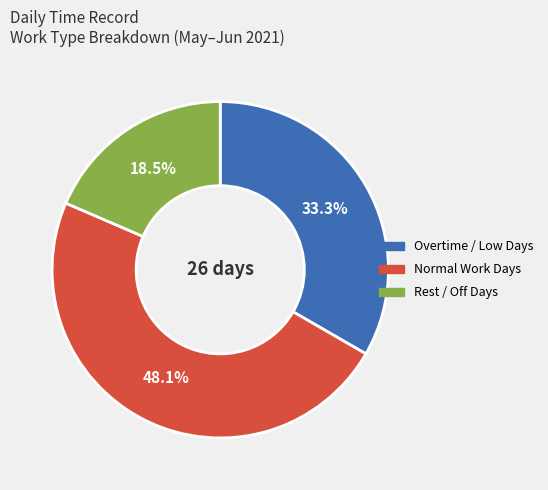

Is there a majority slice in this chart?

No